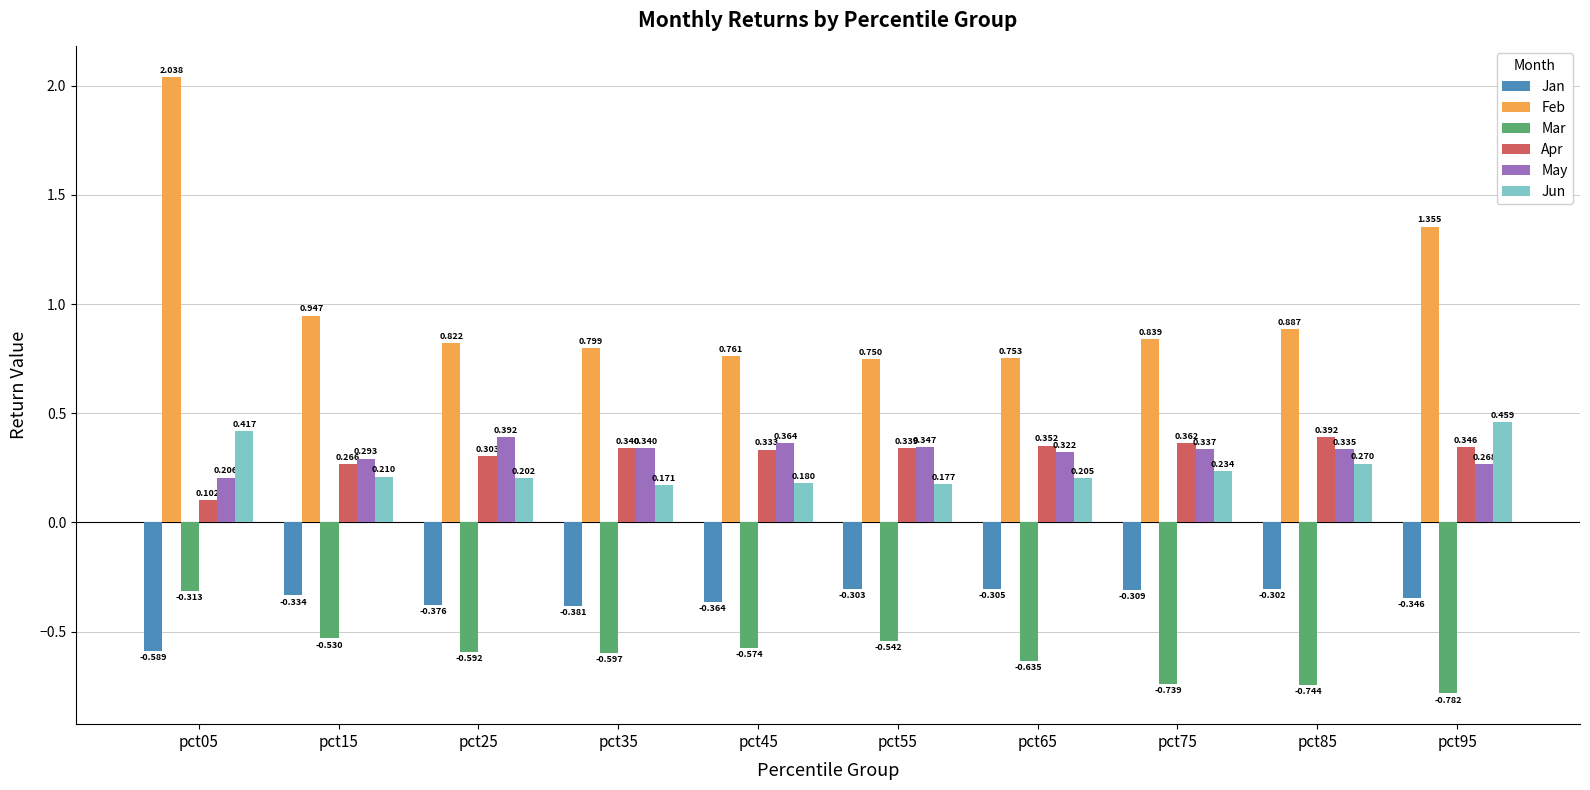

At how many categories does at least one series exceed 0?

10